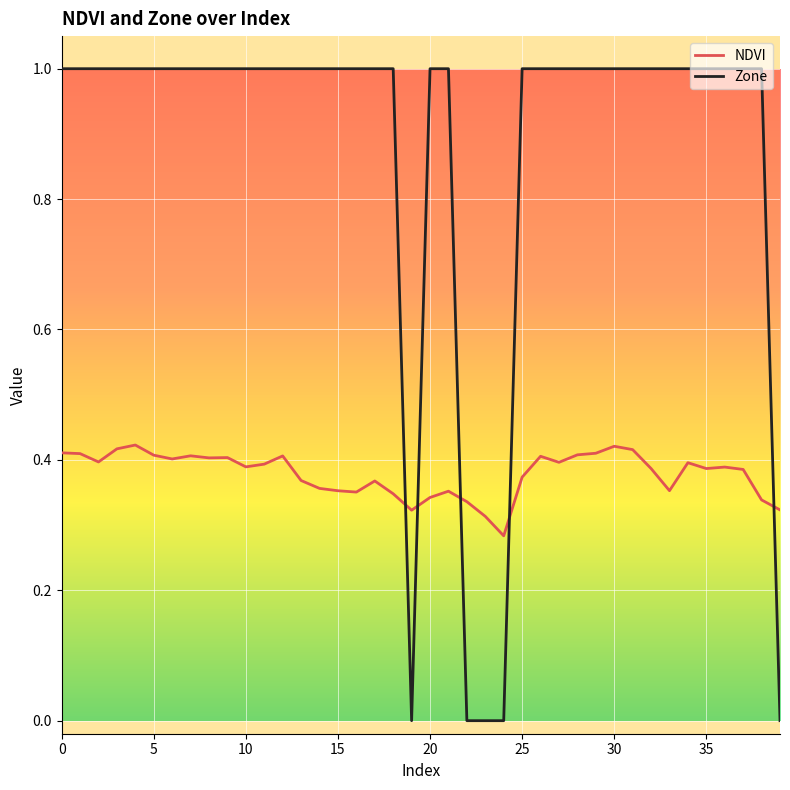

List the series in order of their peak value, lowest first.

NDVI, Zone